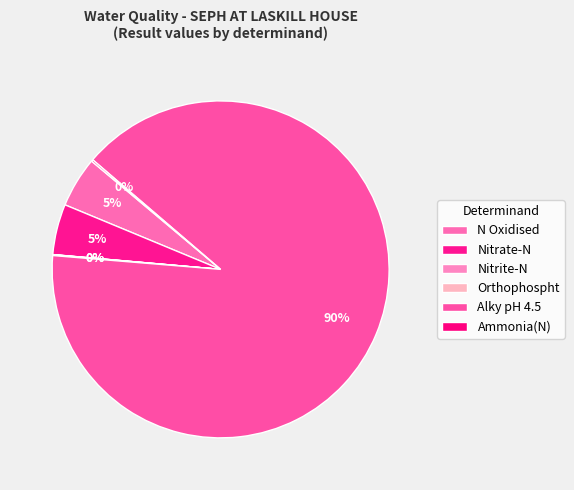

How much of the chart is everything except Nitrite-N?

100.0%